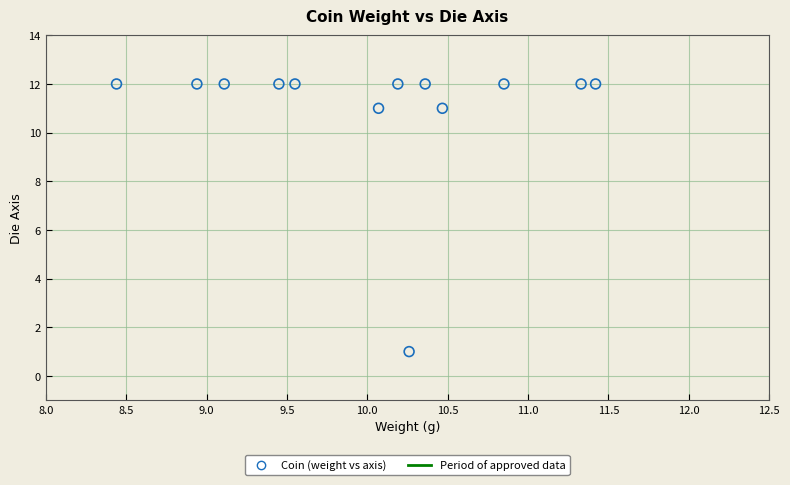

What is the range of Y values (max minus min)?

11